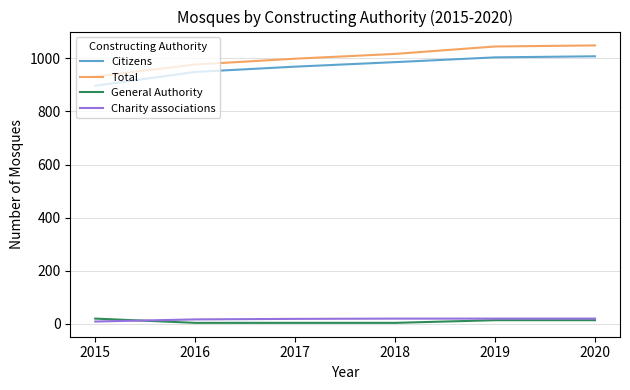

Count the number of data series in this chart.

4